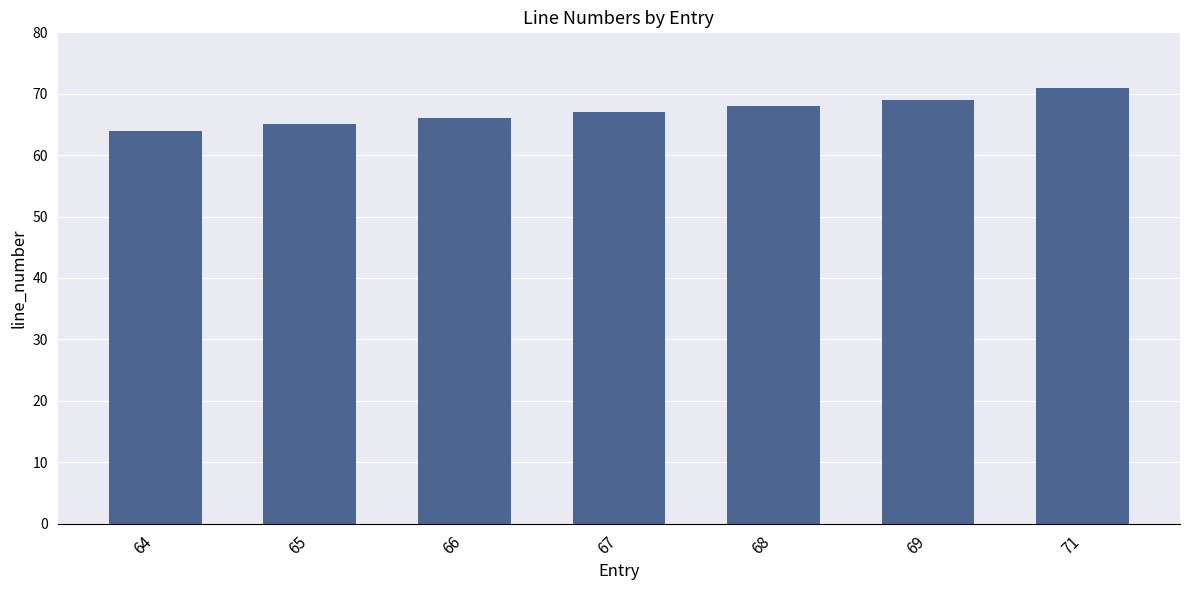

The chart shows a value of 99 at 71. True or false?

False